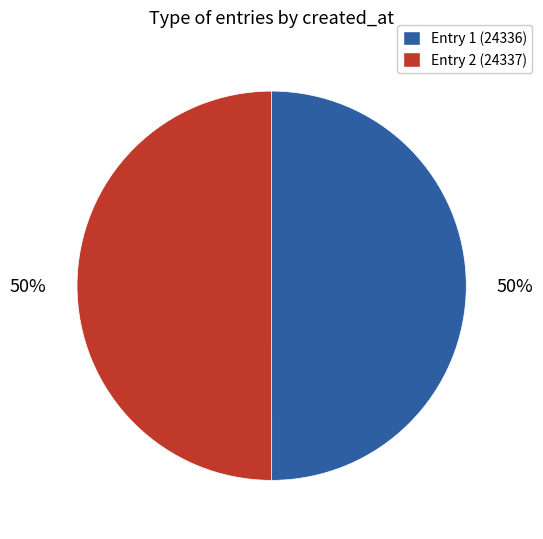

Is it true that Entry 2 (24337) is 50% of the pie?

True